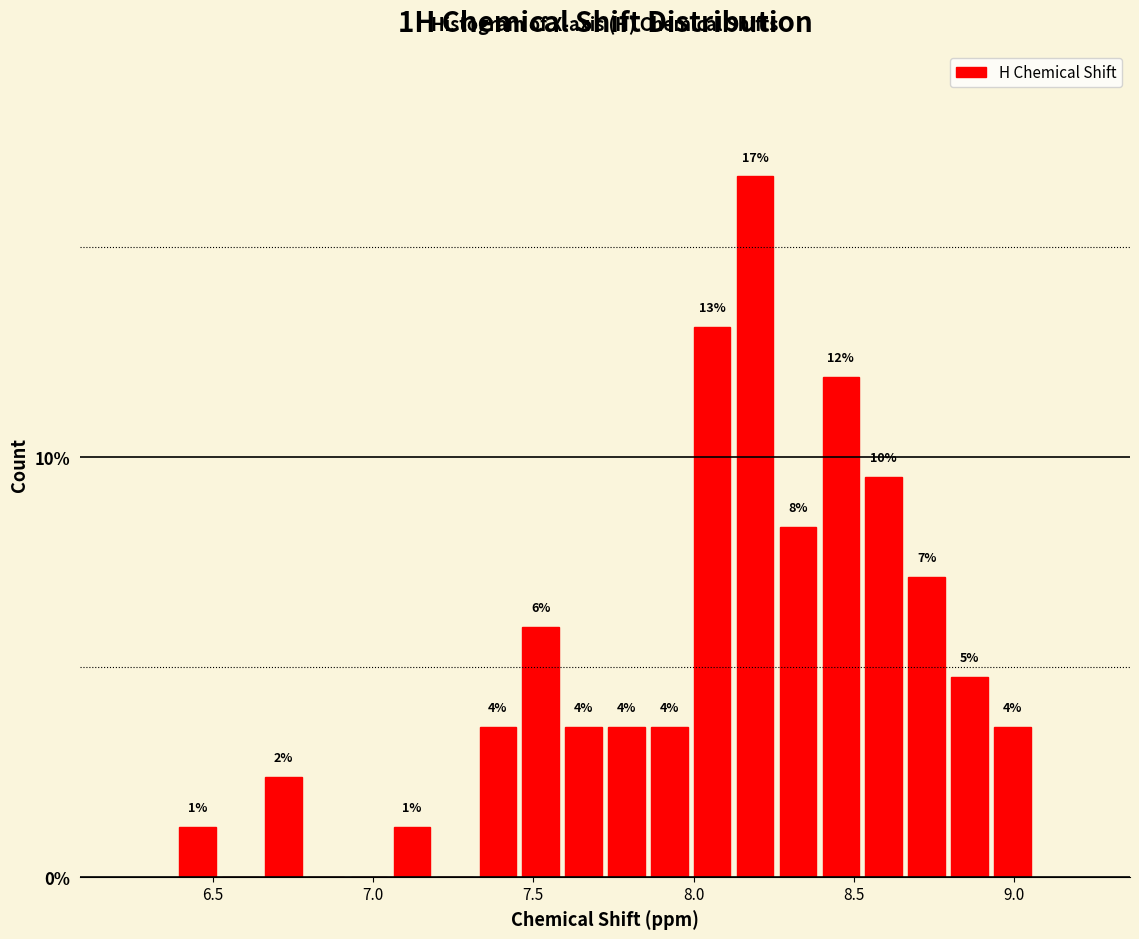

Around what value on the x-axis is the tallest bar? Give the approximate position of its centre, as read against the axis.

8.20